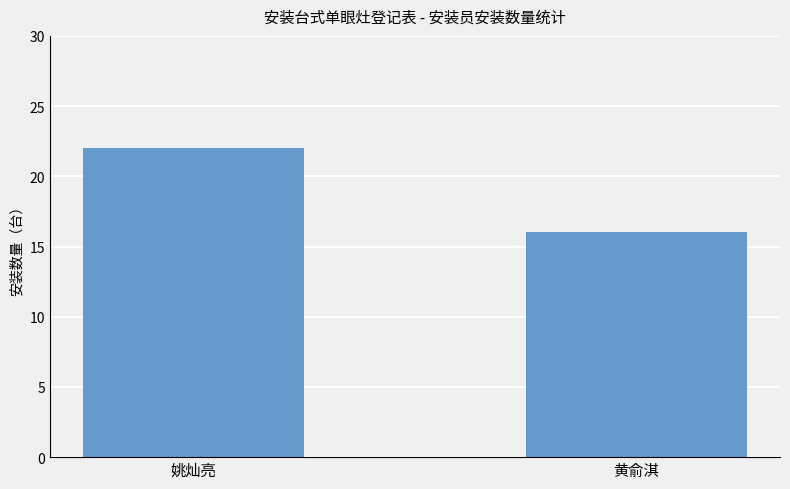

What is the value of the 2nd bar from the left?

16